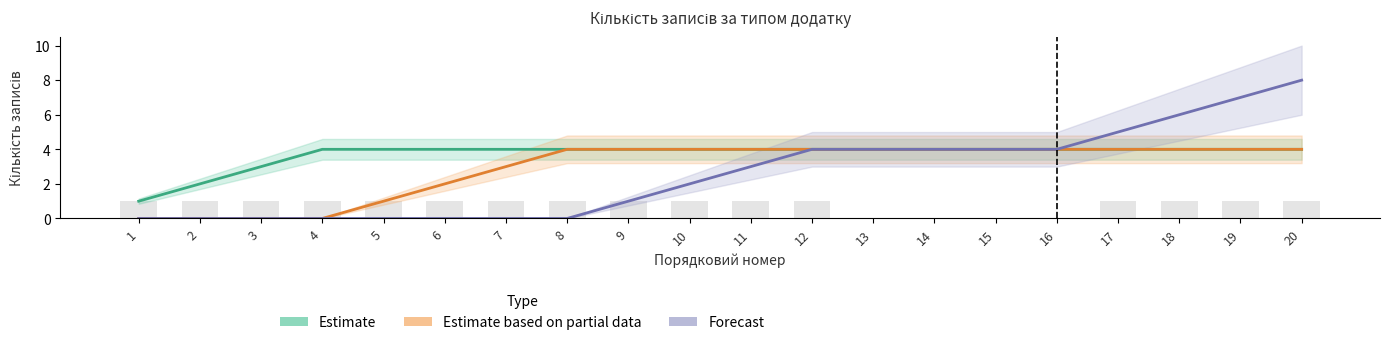

At which label is Forecast closest to 4?

12